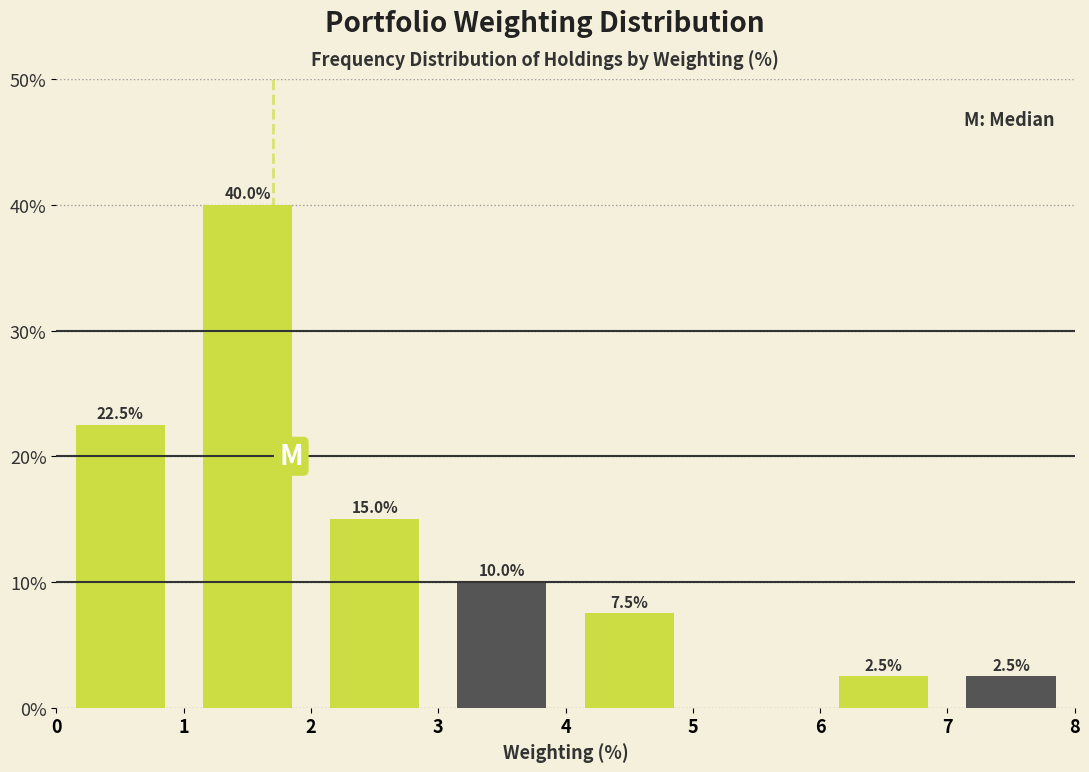

Over which range of the x-axis is the bar tallest?

1 to 2